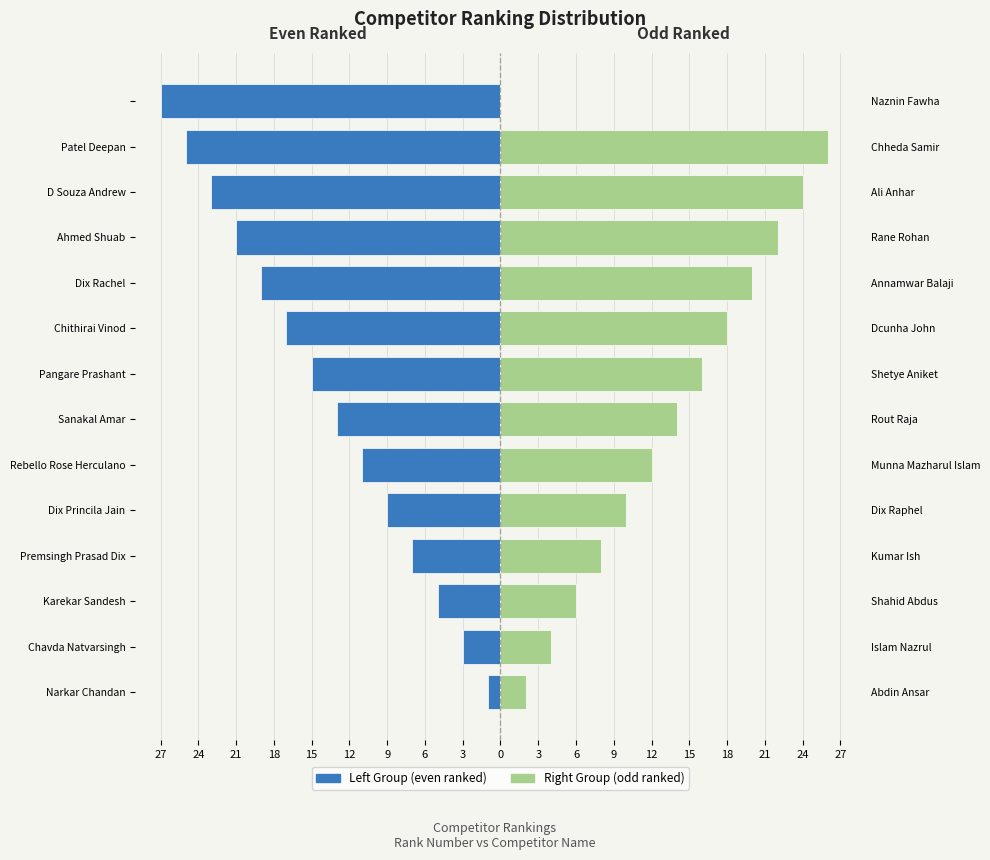

What is the spread (max minus min) of values at 6?

31